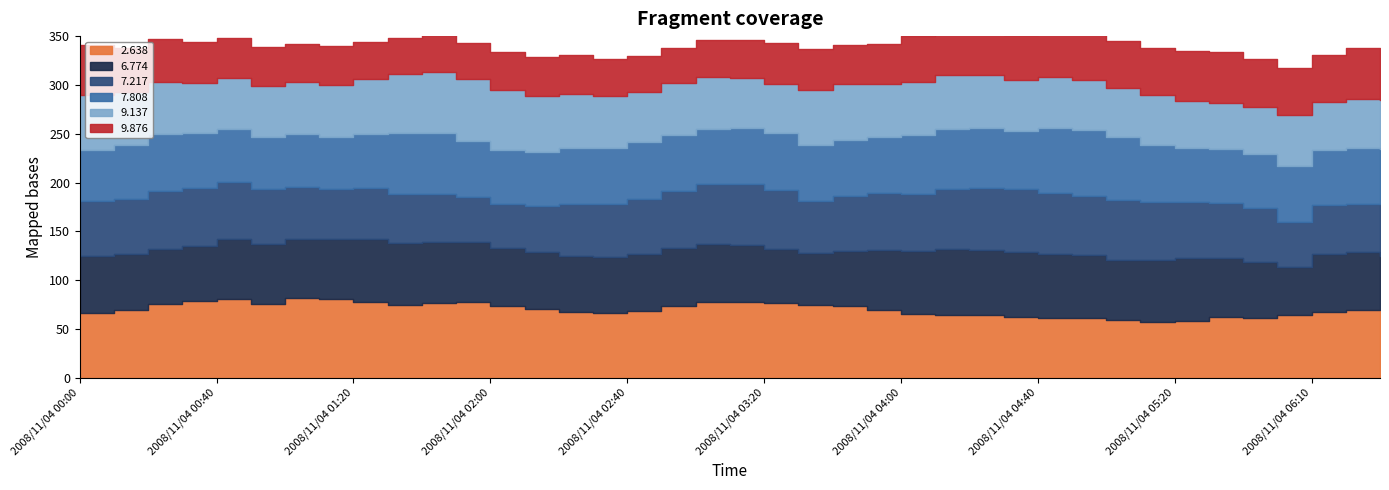

Where does the 9.137 series first go above 53?

2008/11/04 00:00